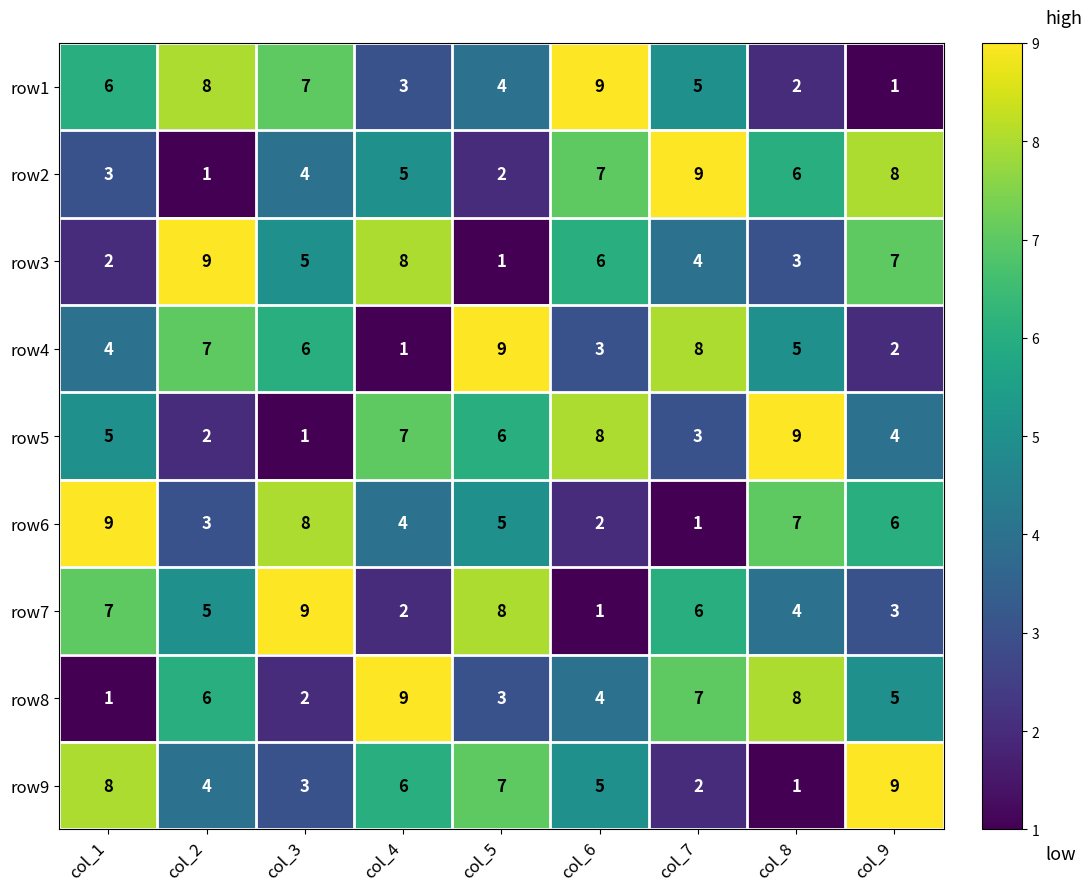

How many data points in row9 are less than 5?

4